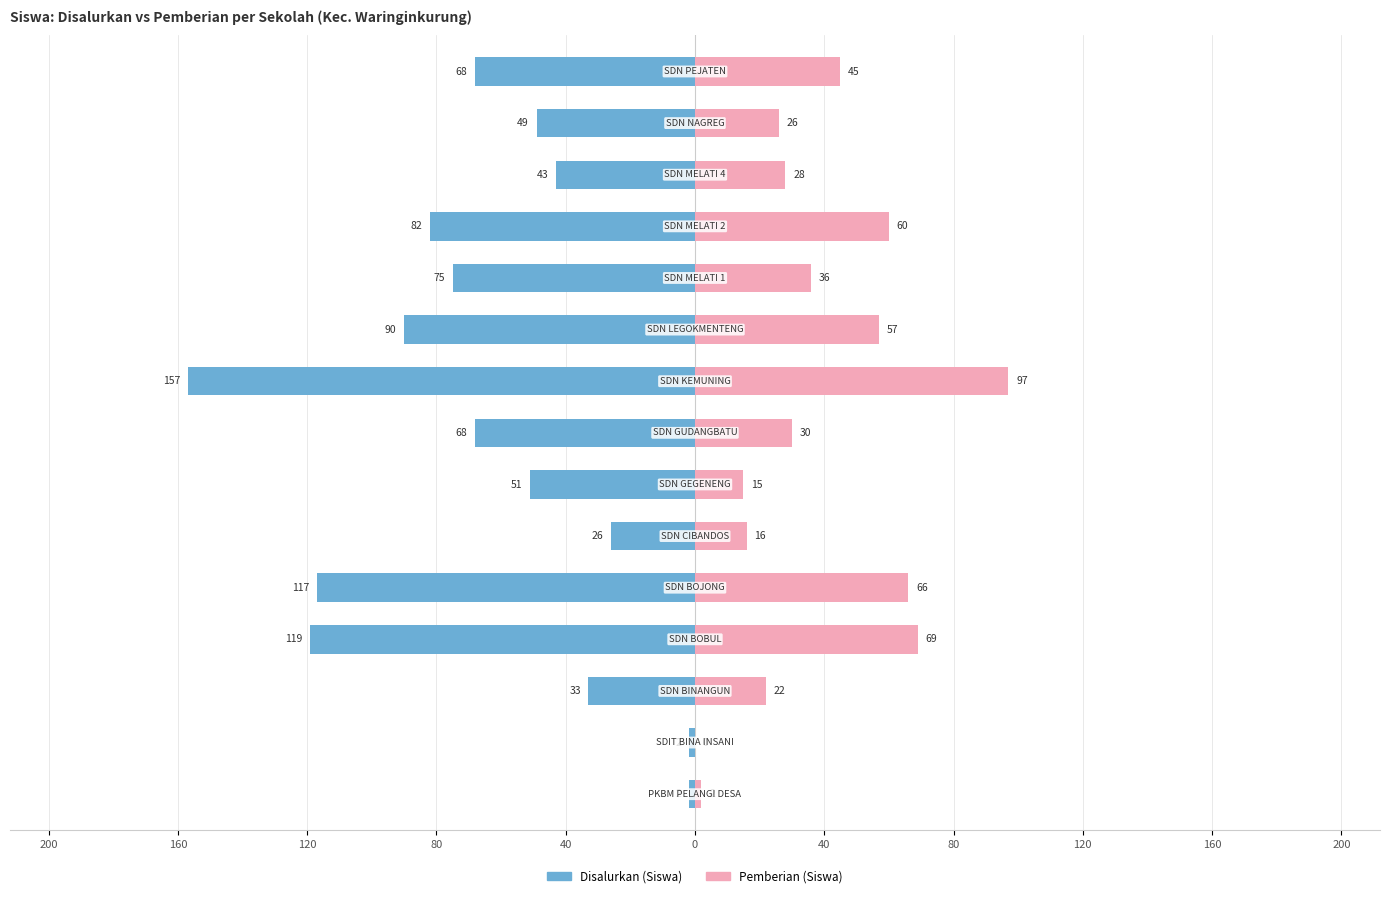

The Pemberian (Siswa) series shows 38 at 13. True or false?

False